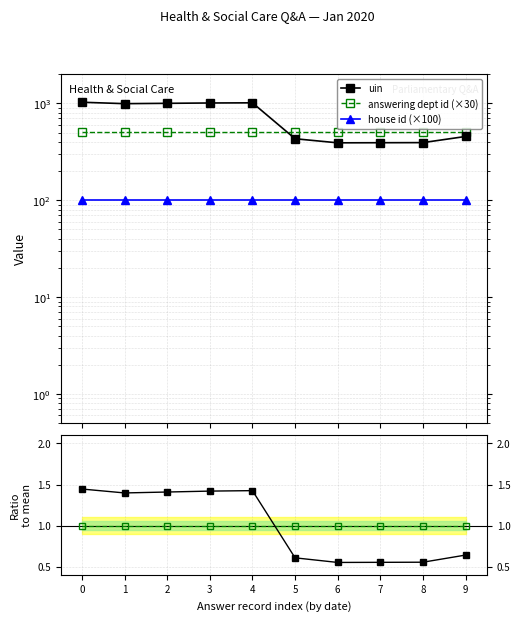

Read the answering dept id (×30) value at 6.

510.0